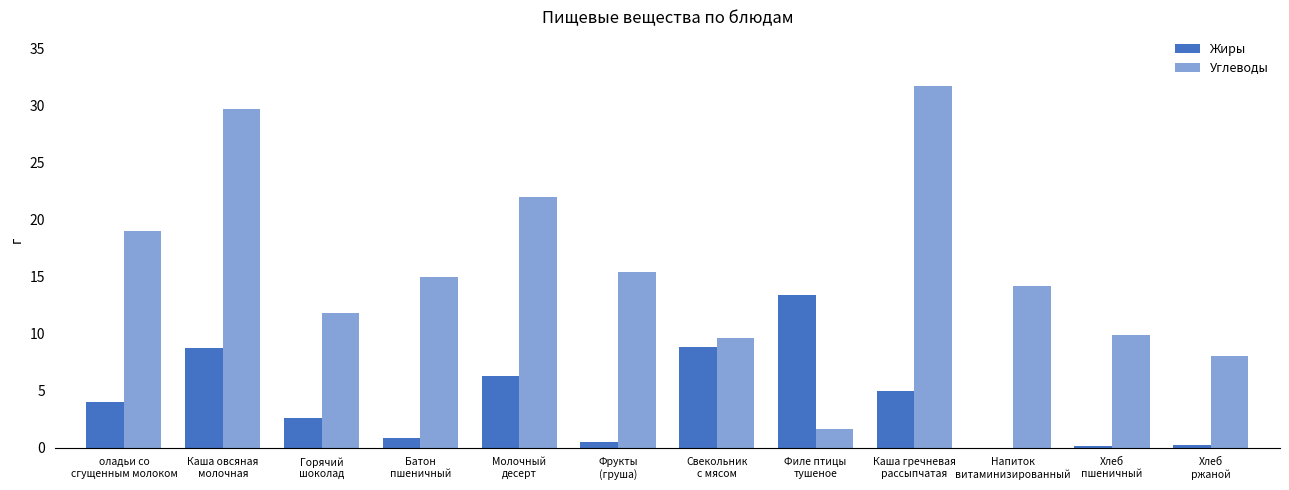

What is the label of the 9th bar from the right?

Батон
пшеничный